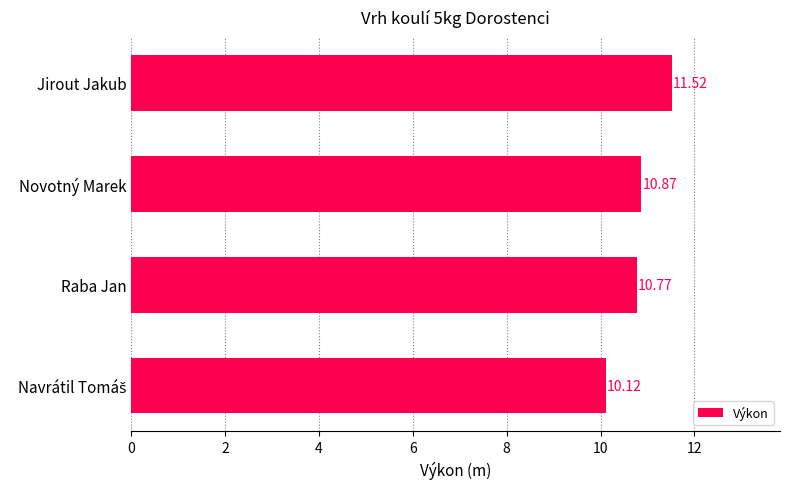

What is the ratio of the value at Raba Jan to the value at Jirout Jakub?

0.9